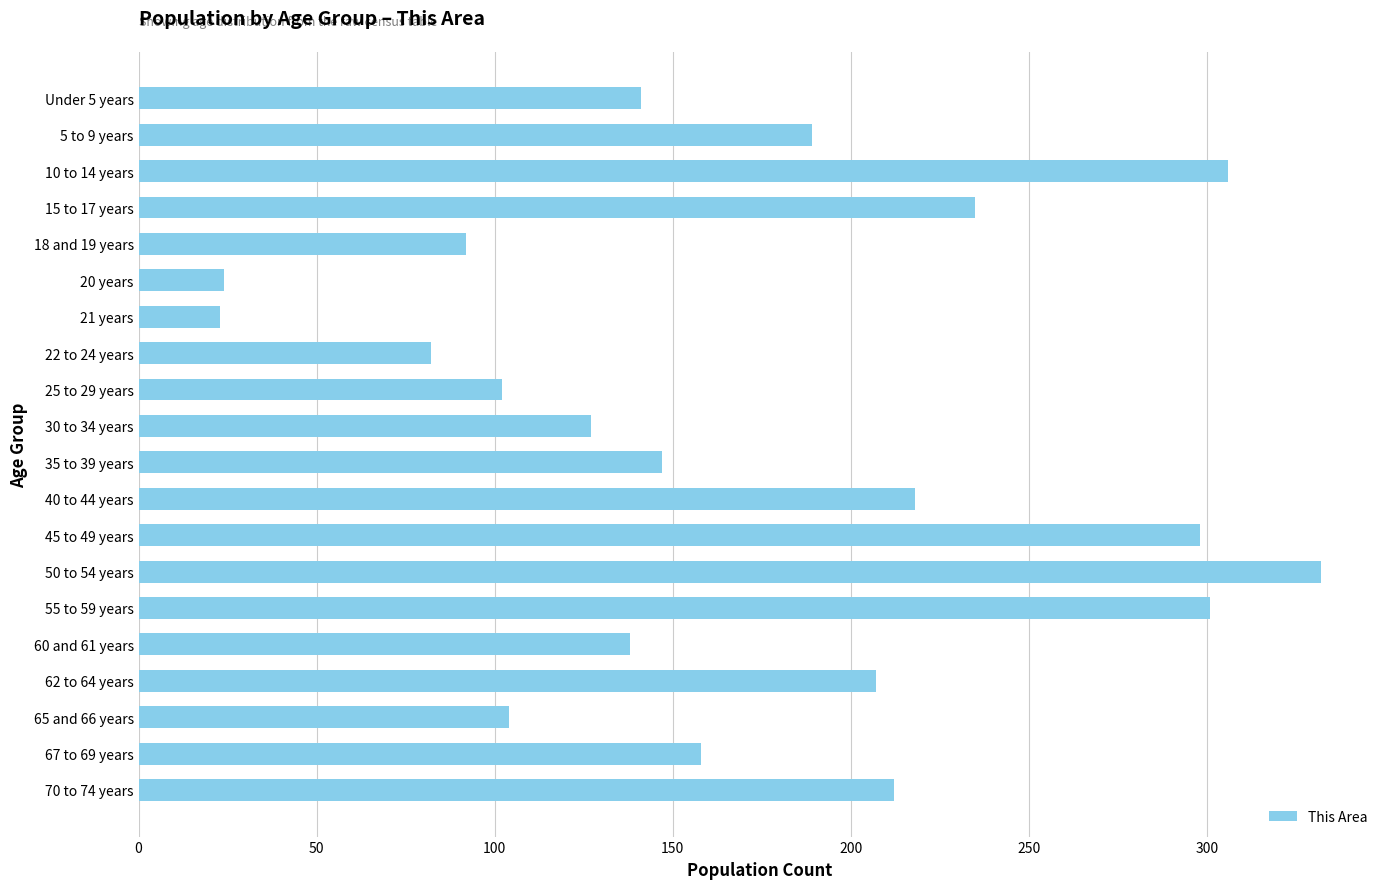

Which has a higher value, 5 to 9 years or 60 and 61 years?

5 to 9 years